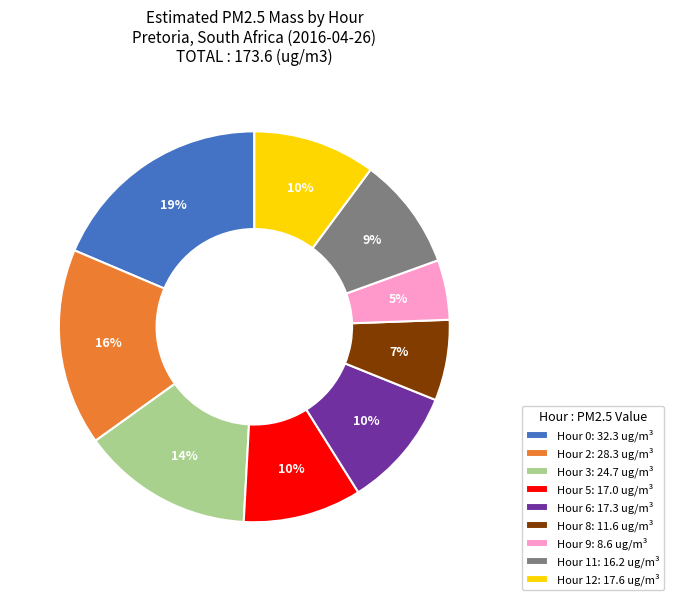

Combined, do Hour 12 and Hour 9 account for over 50%?

No